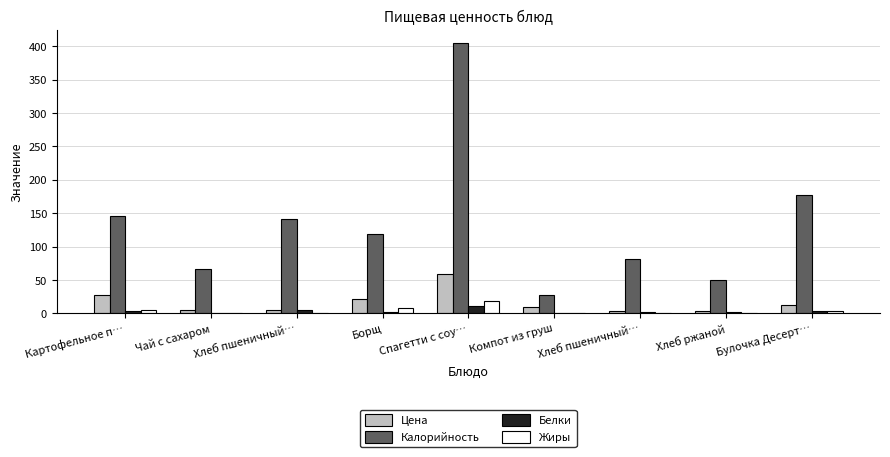

What is the average value of the Белки series?

3.2